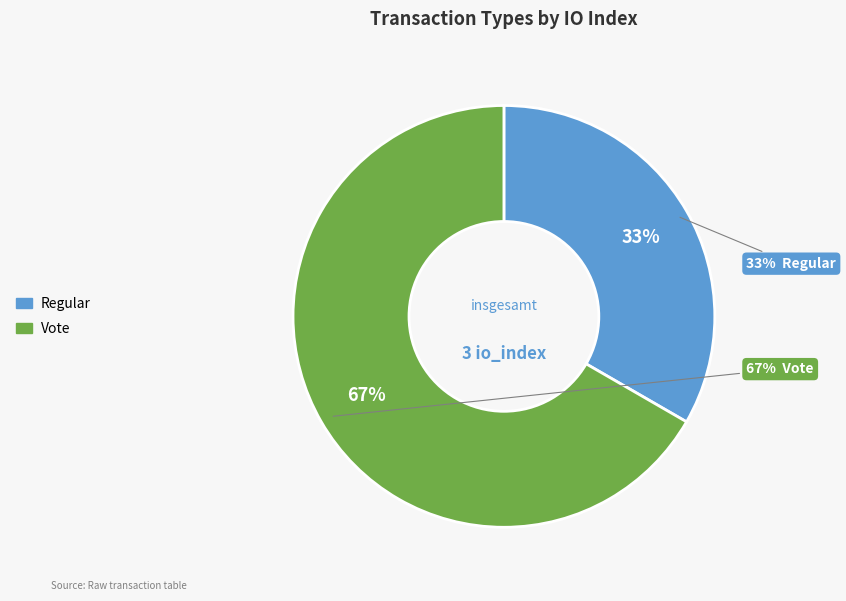

Between Vote and Regular, which is larger?

Vote